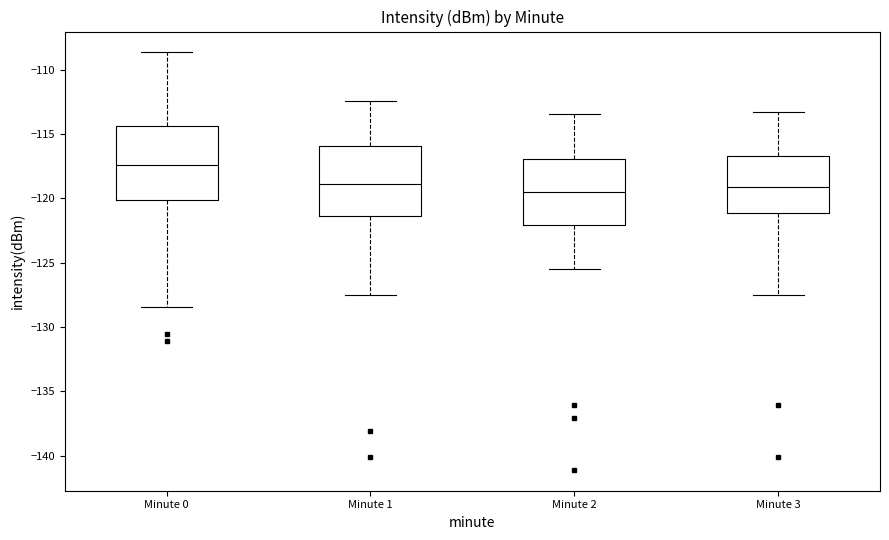

Reading left to right, transcribe this box plot: for each box, give where its median line is, the range the box spans, and where its two whiskers end, as read against the y-axis. The values are not printed on the chart, so give them approximately, as read against the axis.

Minute 0: median -117.5, box -120.0 to -114.5, whiskers -128.5 to -108.5
Minute 1: median -119.0, box -121.5 to -116.0, whiskers -127.5 to -112.5
Minute 2: median -119.5, box -122.0 to -117.0, whiskers -125.5 to -113.5
Minute 3: median -119.0, box -121.0 to -116.5, whiskers -127.5 to -113.5